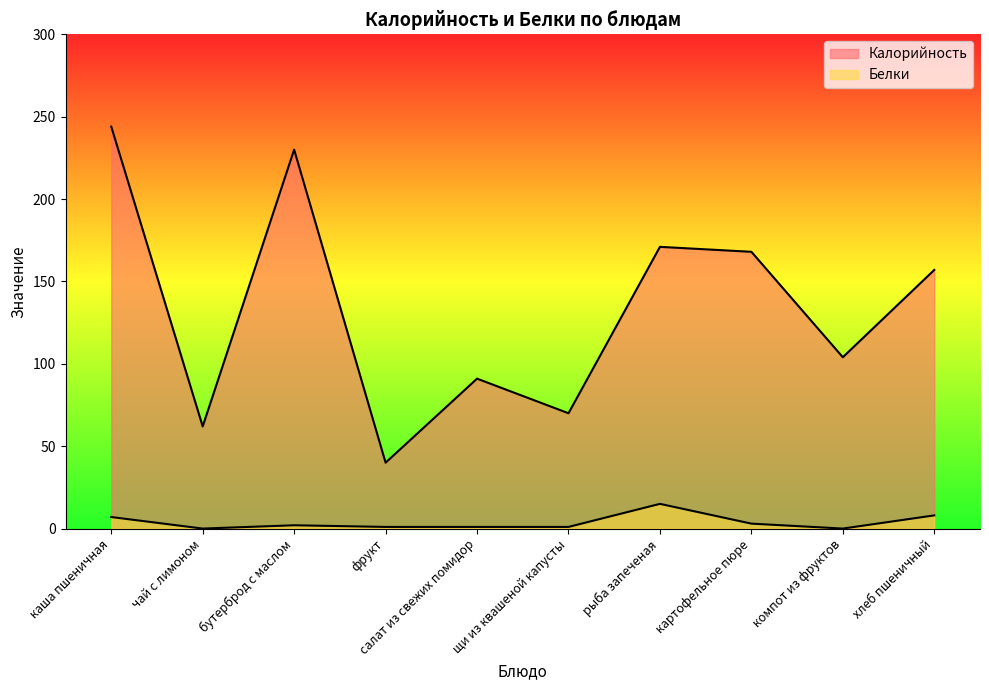

Which series changed the most between фрукт and щи из квашеной капусты?

Калорийность